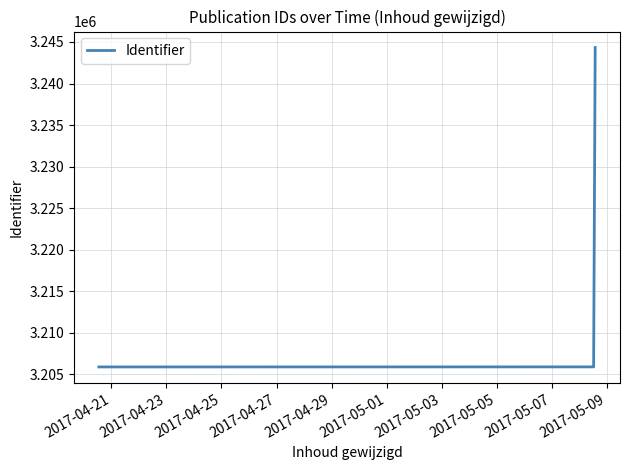

What is the difference between the maximum and minimum values?

38429